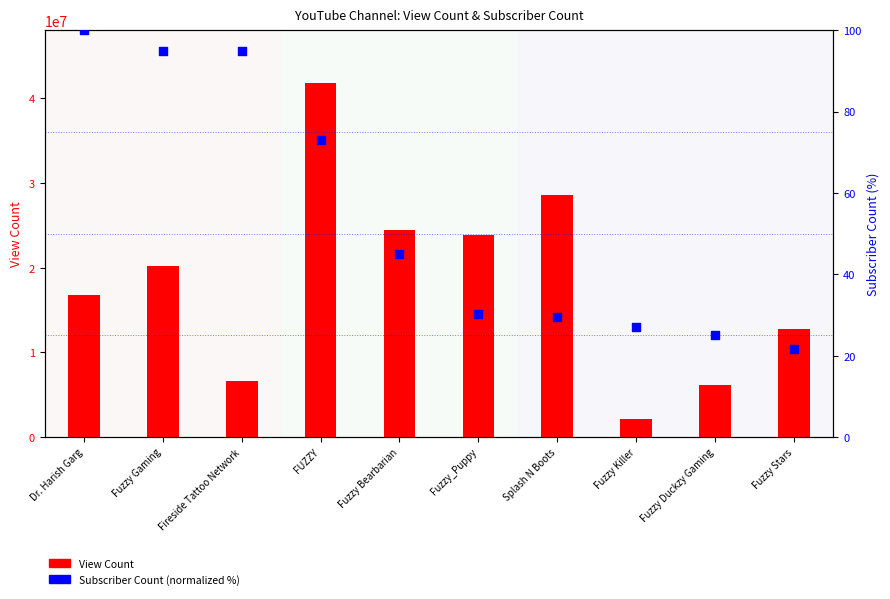

Is the value of View Count at Fuzzy_Puppy greater than the value of Subscriber Count (normalized %) at Fuzzy Gaming?

Yes